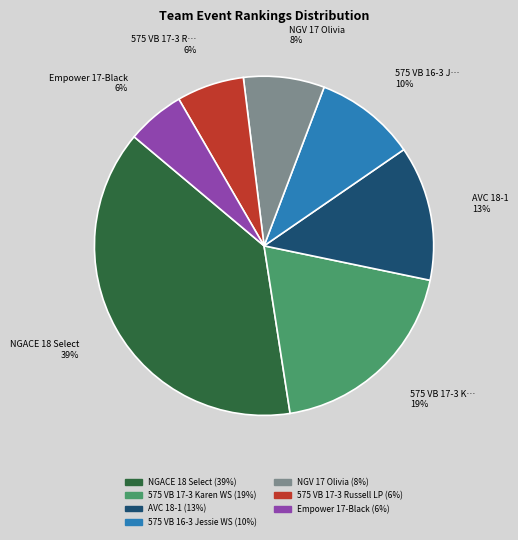

Do 575 VB 16-3 Jessie WS and AVC 18-1 together represent more than half of the pie?

No